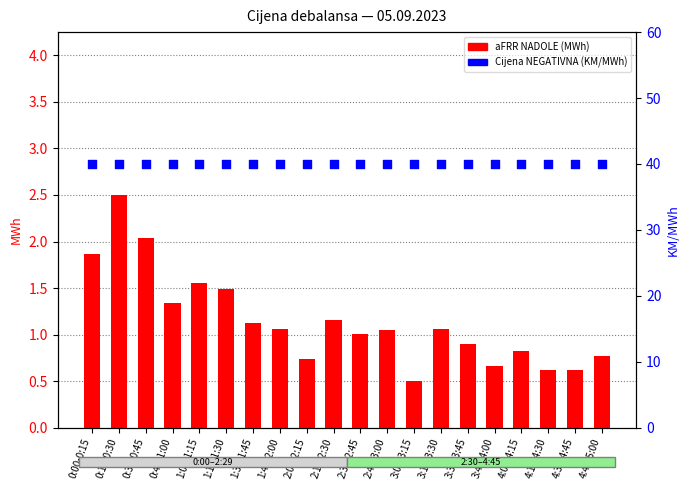

At how many categories does at least one series exceed 36?

20